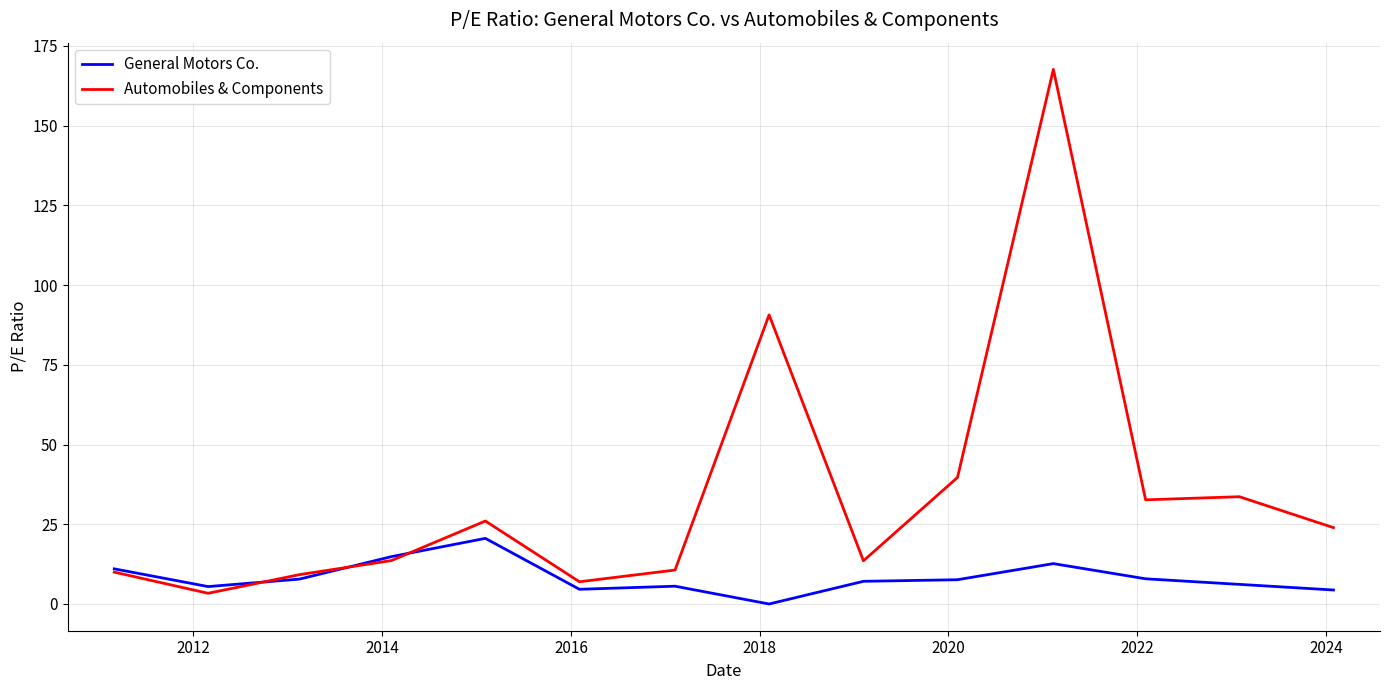

What is the highest value of the Automobiles & Components series?

167.6